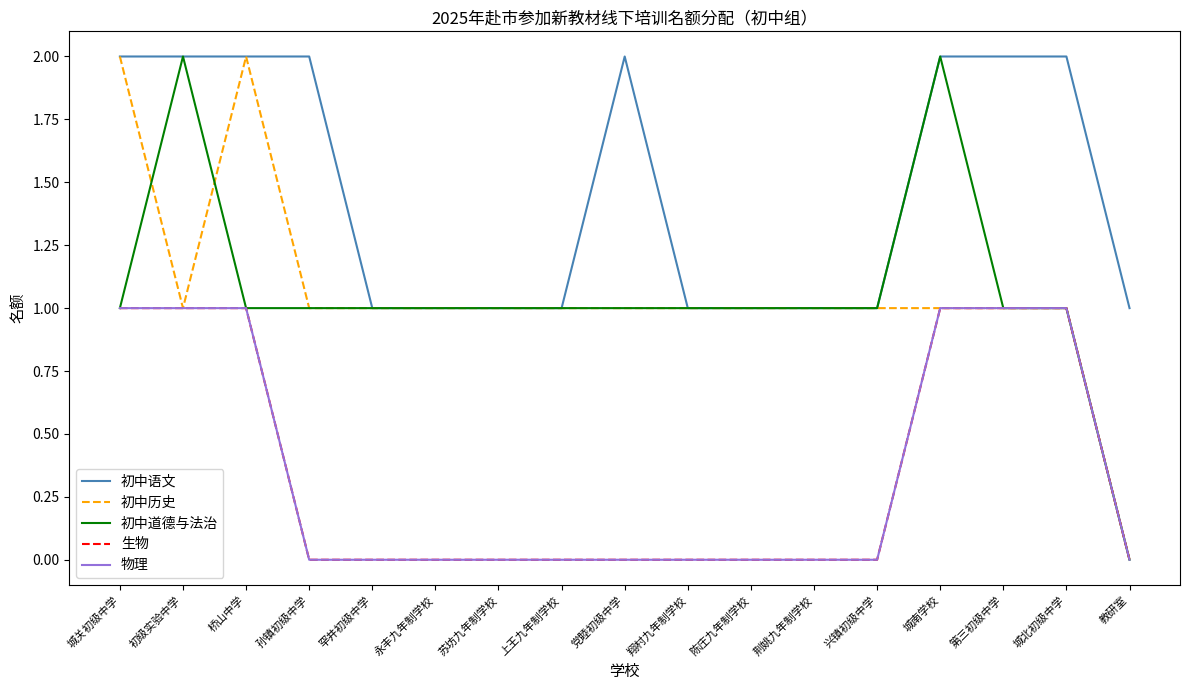

The 生物 series shows -1 at 永丰九年制学校. True or false?

False